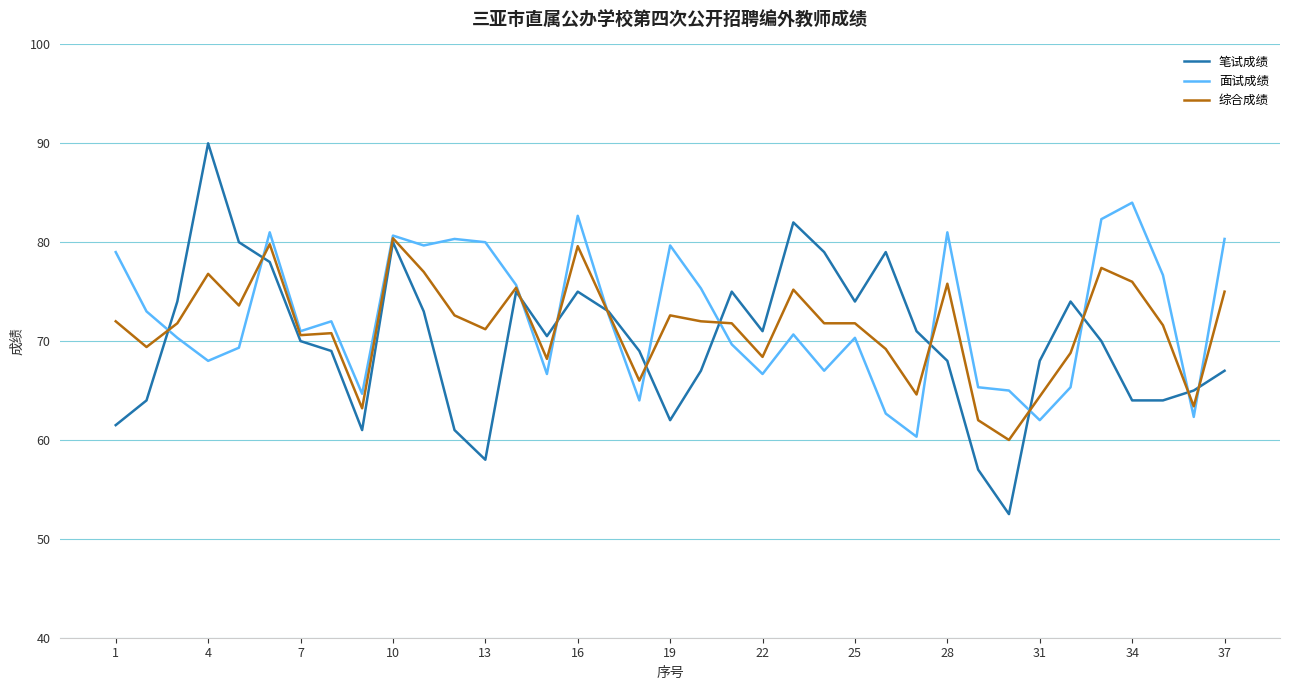

Rank the series by their maximum value, from lowest to highest.

综合成绩, 面试成绩, 笔试成绩